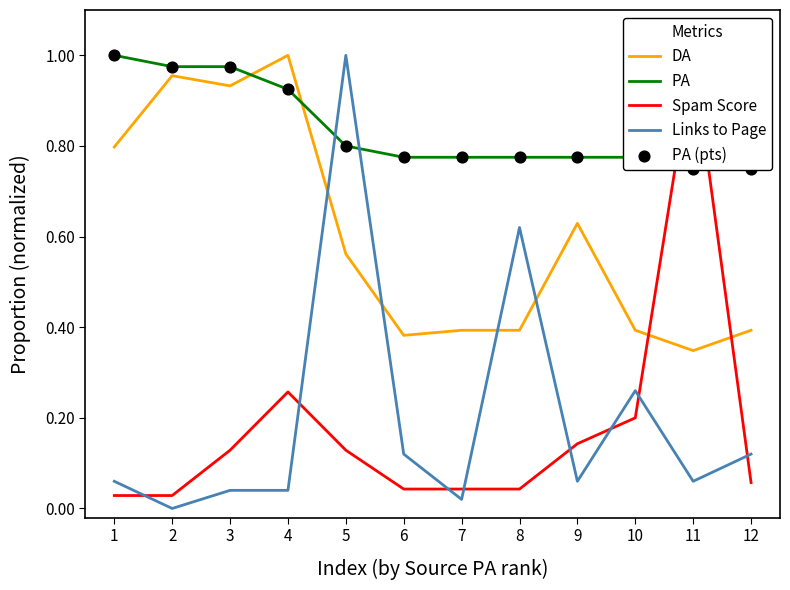

Which series has the widest spread of Y values?

Links to Page